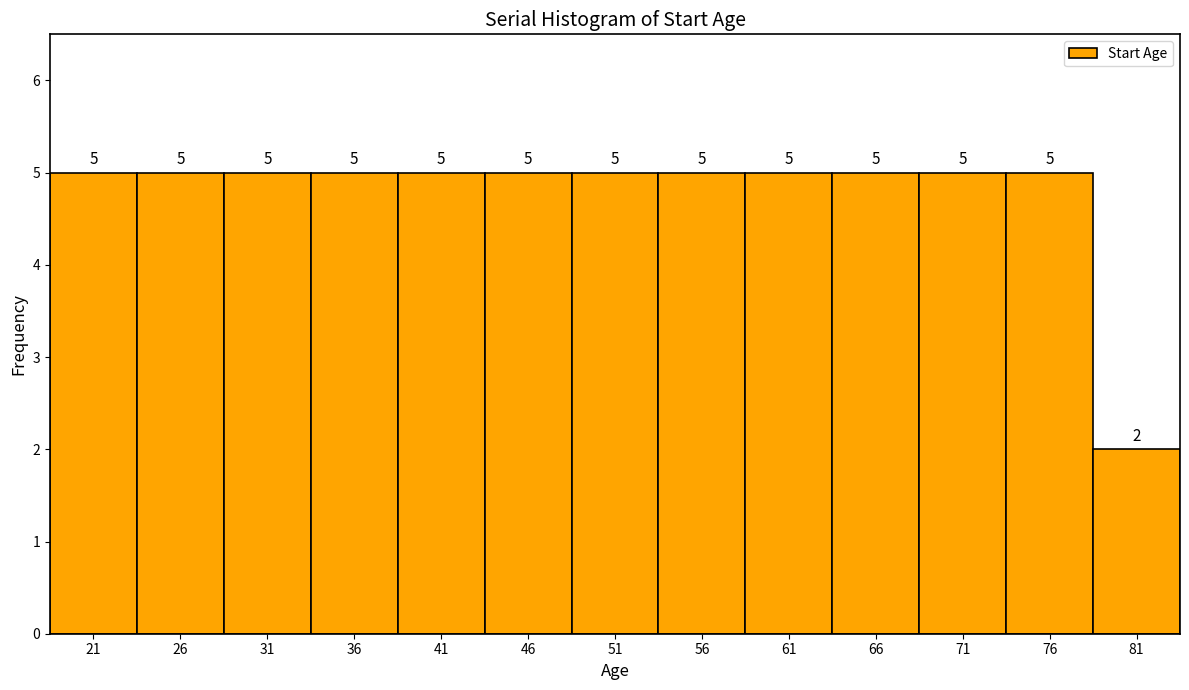

How tall is the bar that spans 24 to 29 on the x-axis?

5